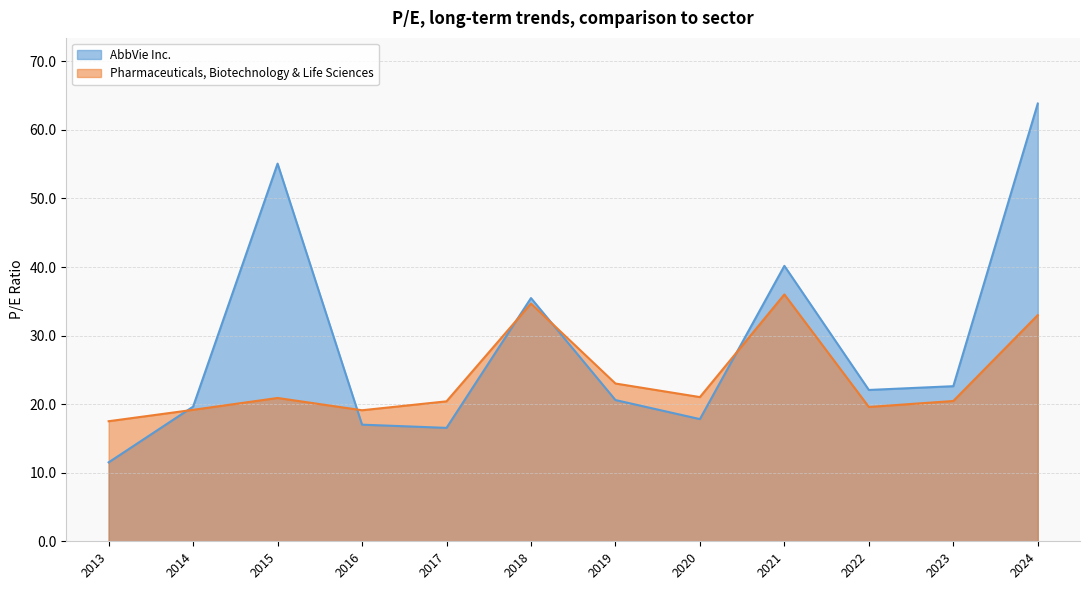

Which category has the highest value in the Pharmaceuticals, Biotechnology & Life Sciences series?

2021